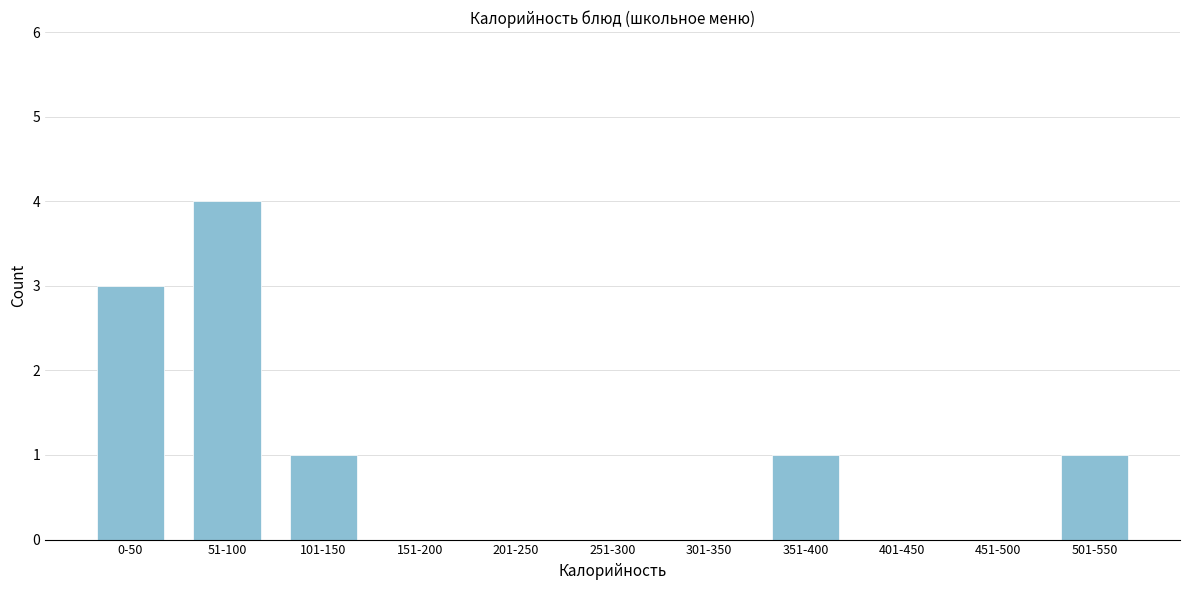

Reading left to right, transcribe all the data shown in this chart.

0-50=3	51-100=4	101-150=1	151-200=0	201-250=0	251-300=0	301-350=0	351-400=1	401-450=0	451-500=0	501-550=1